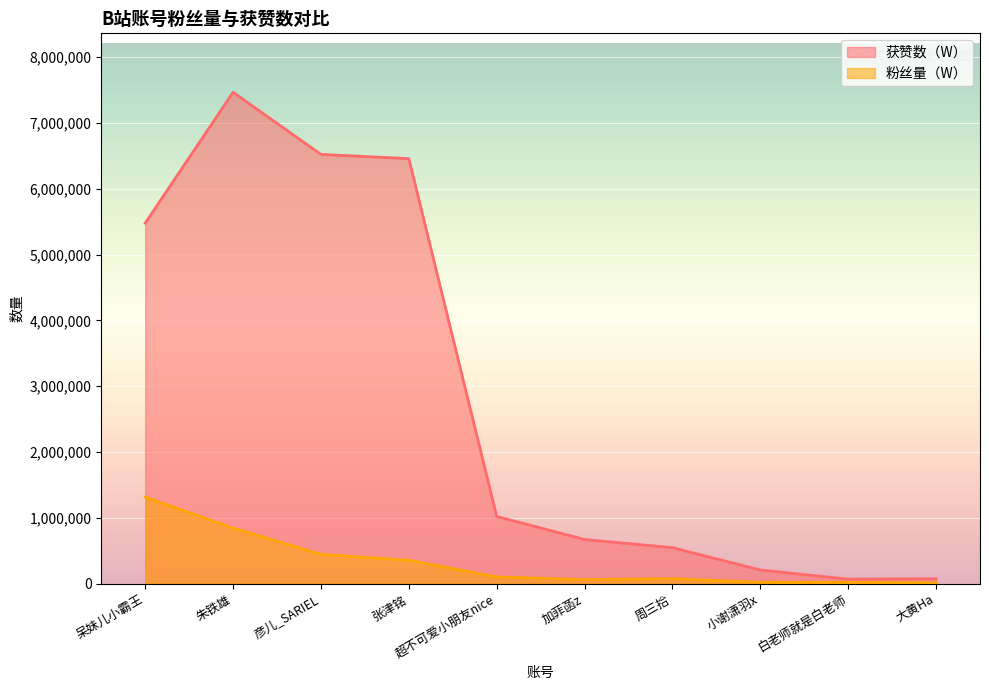

What is the sum of all 获赞数（W） values?

28509424